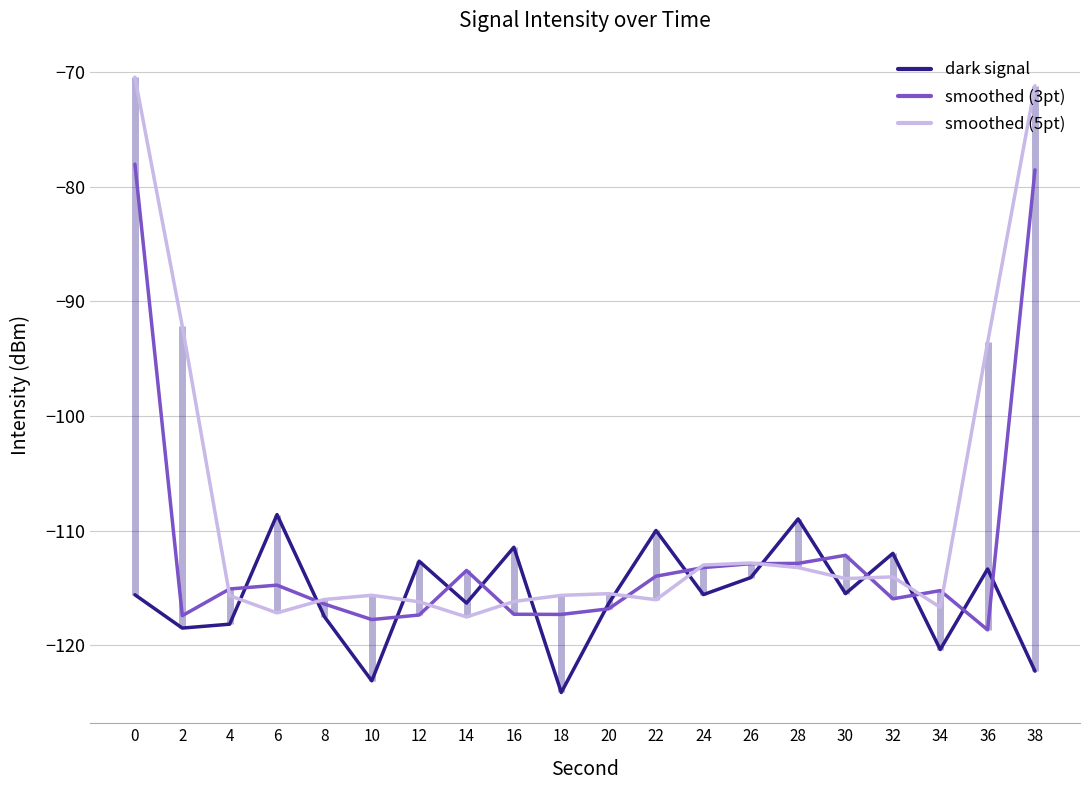

What is the total value across all series at 24?

-341.8